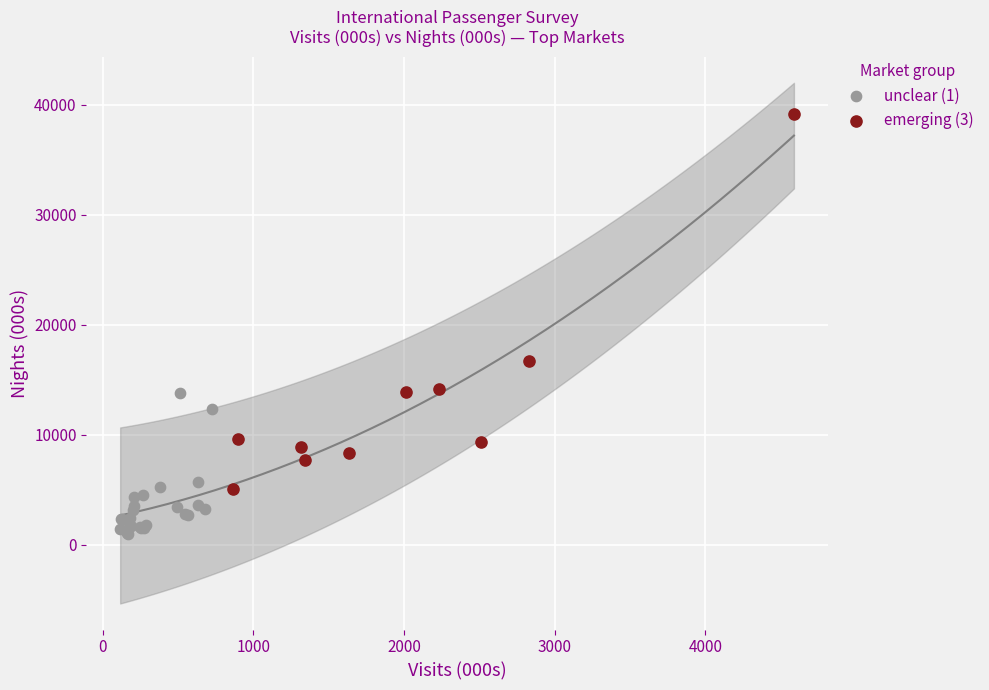

Which series reaches the maximum Y coordinate?

emerging (3)